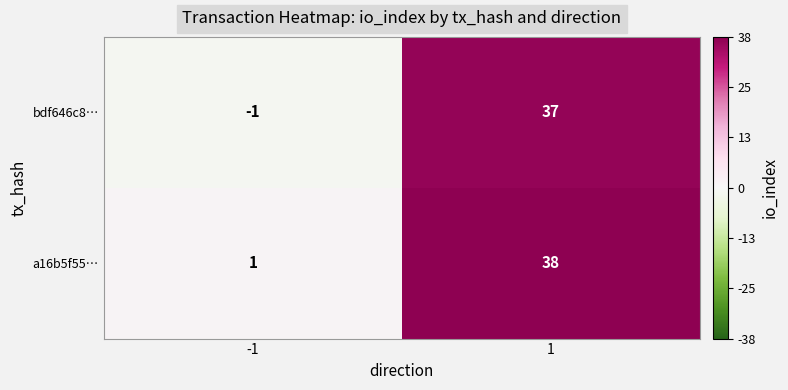

True or false: bdf646c8… has a value of 37 at 1.

True